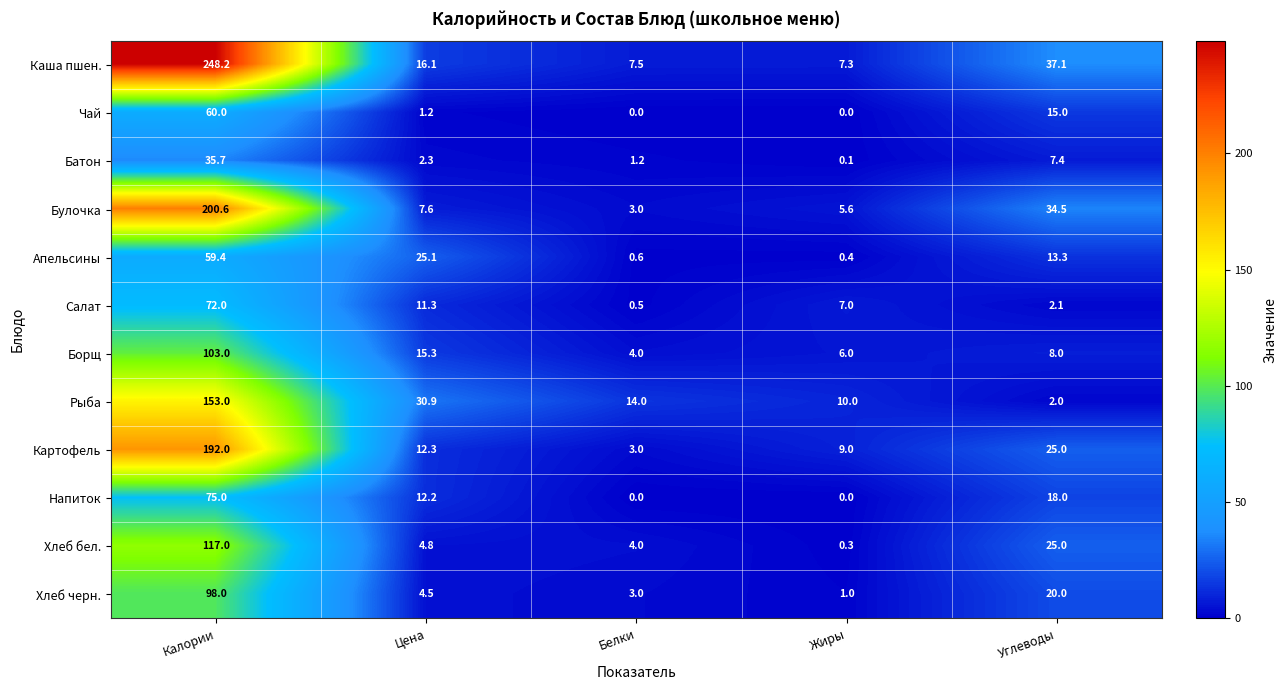

Is it true that Каша пшен. equals 16.1 at Цена?

True